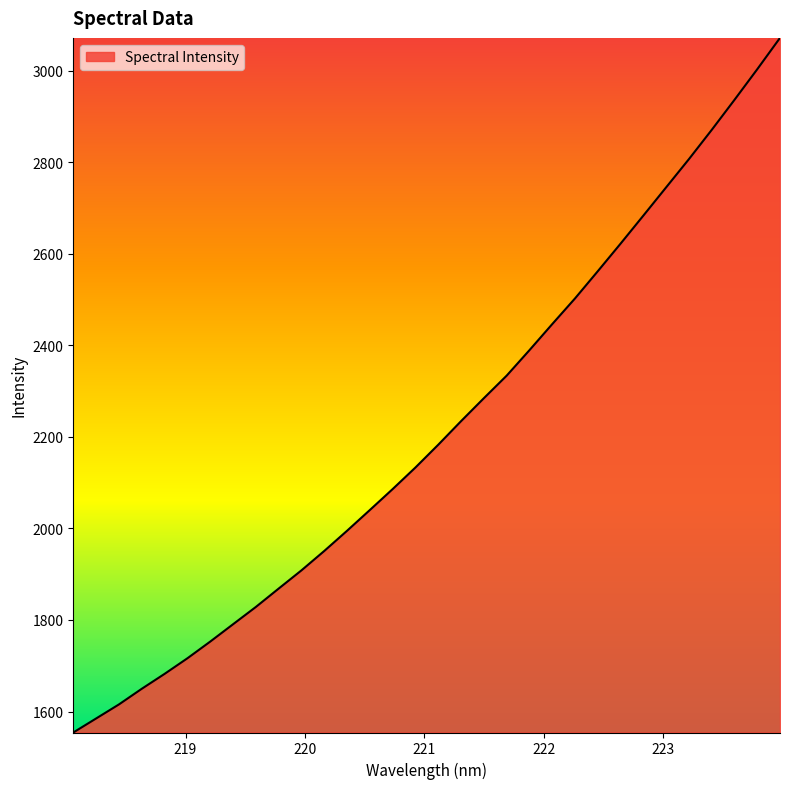

How many categories are shown in the chart?

32